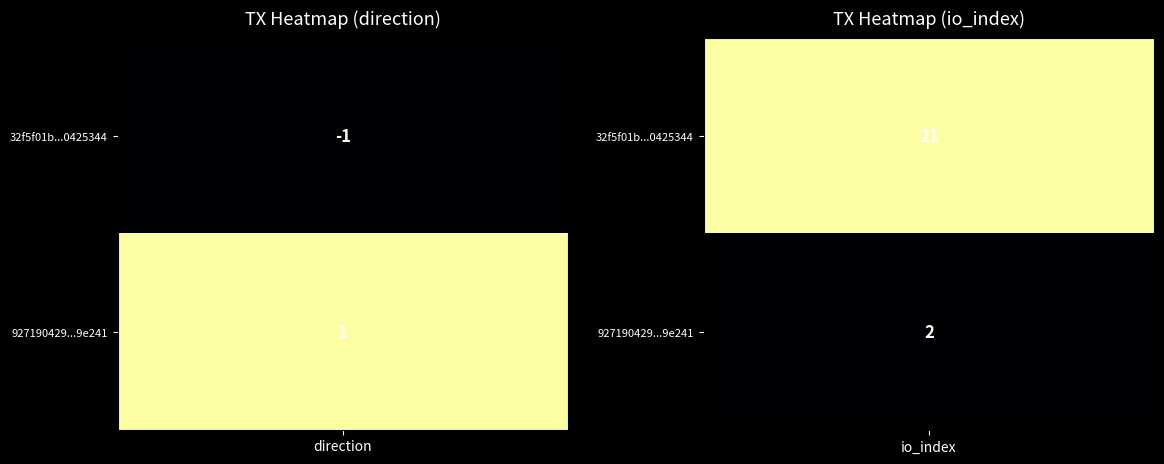

Which series has the widest spread of values?

32f5f01b00d5d0e5e6e2cea378a7cb8f0425344